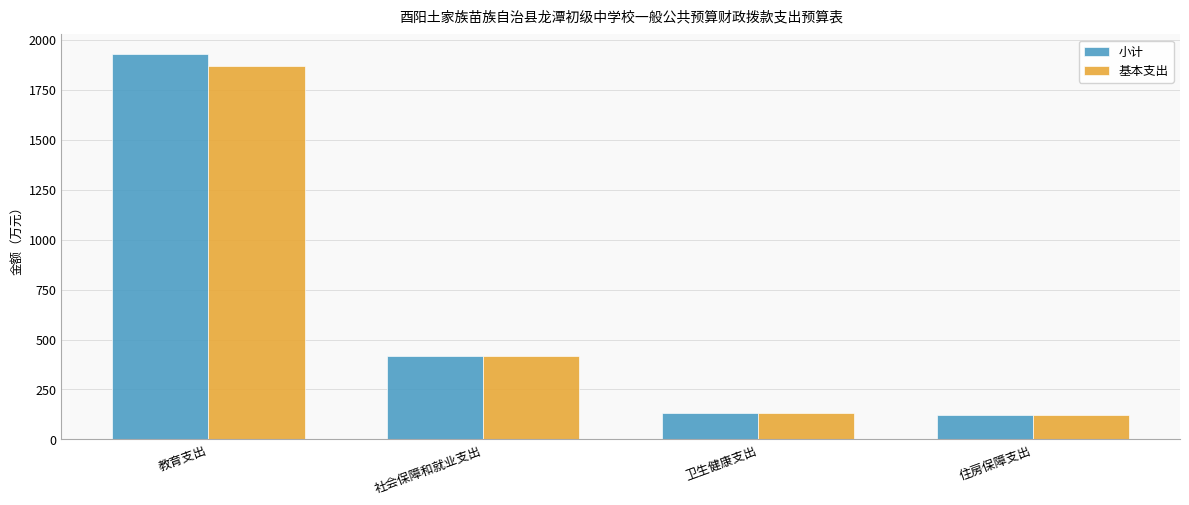

What is the average value of the 基本支出 series?

634.6